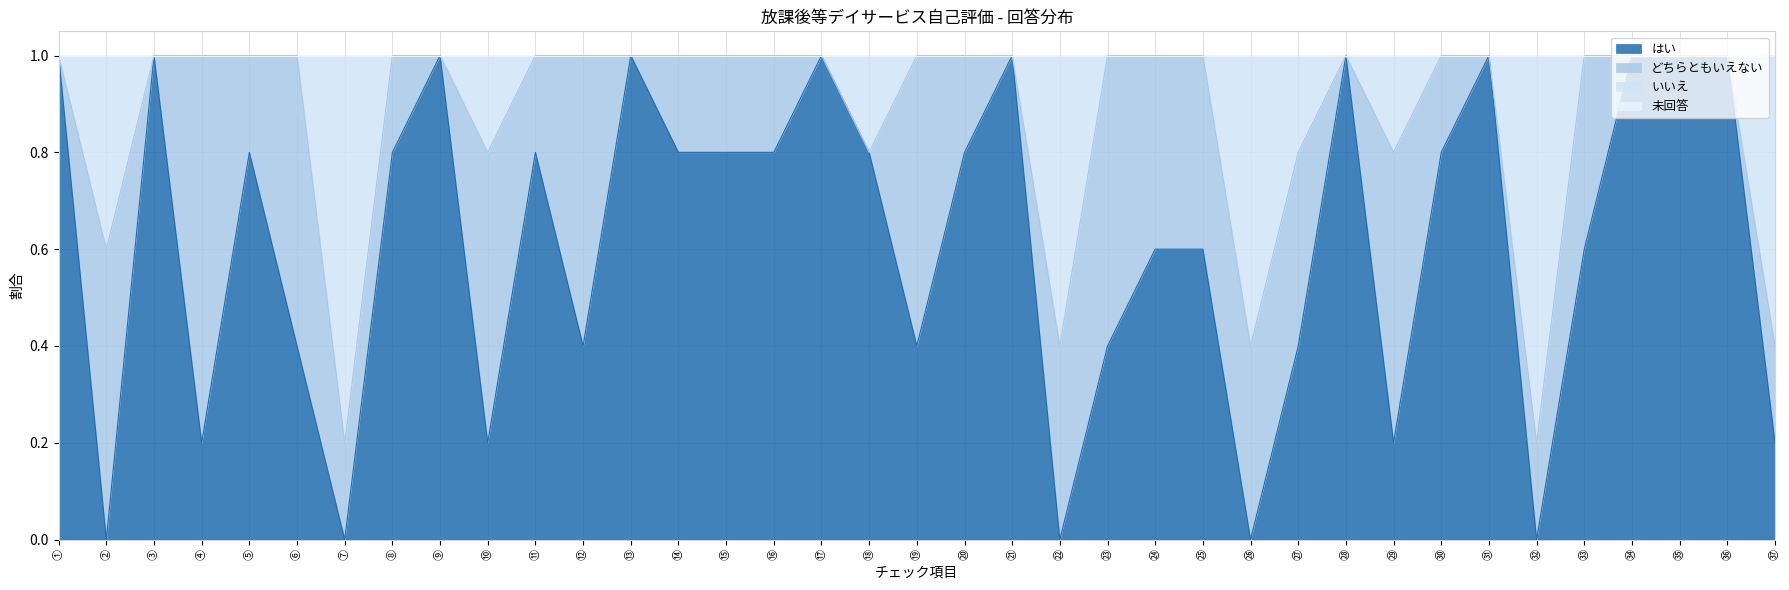

What is the label of the 5th point from the left?

⑤